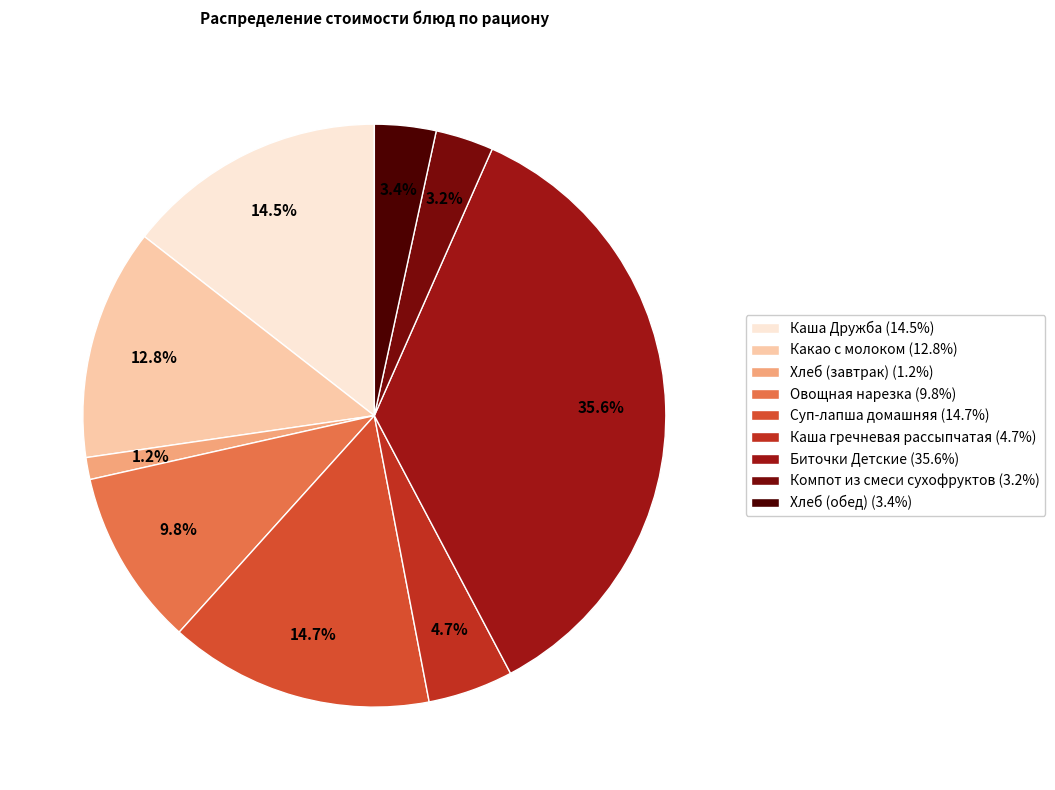

Which category has the biggest portion of the pie?

Биточки Детские